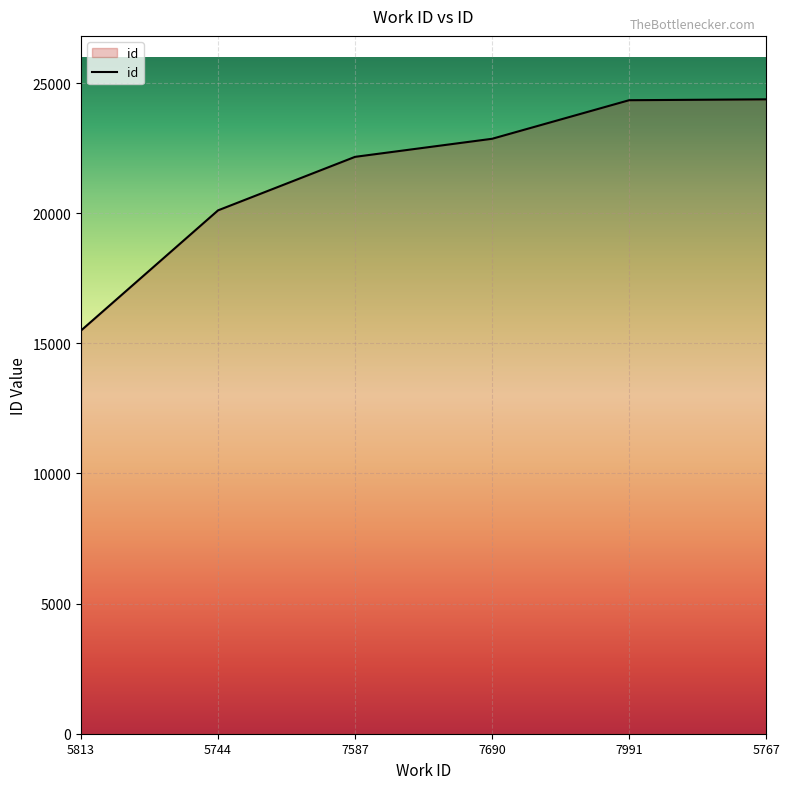

Which has a higher value, 7587 or 7690?

7690